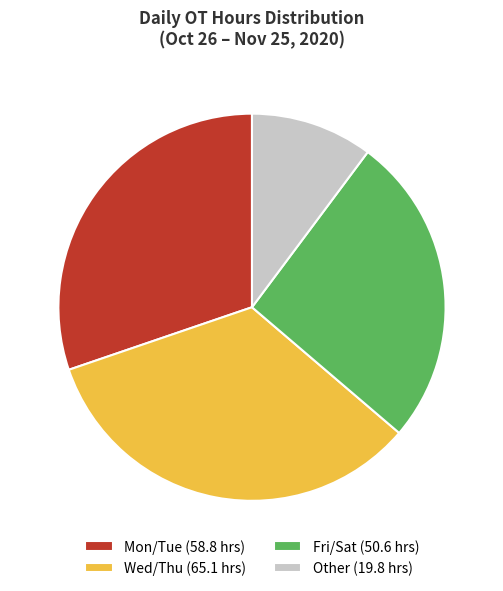

Does any single category account for the majority?

No